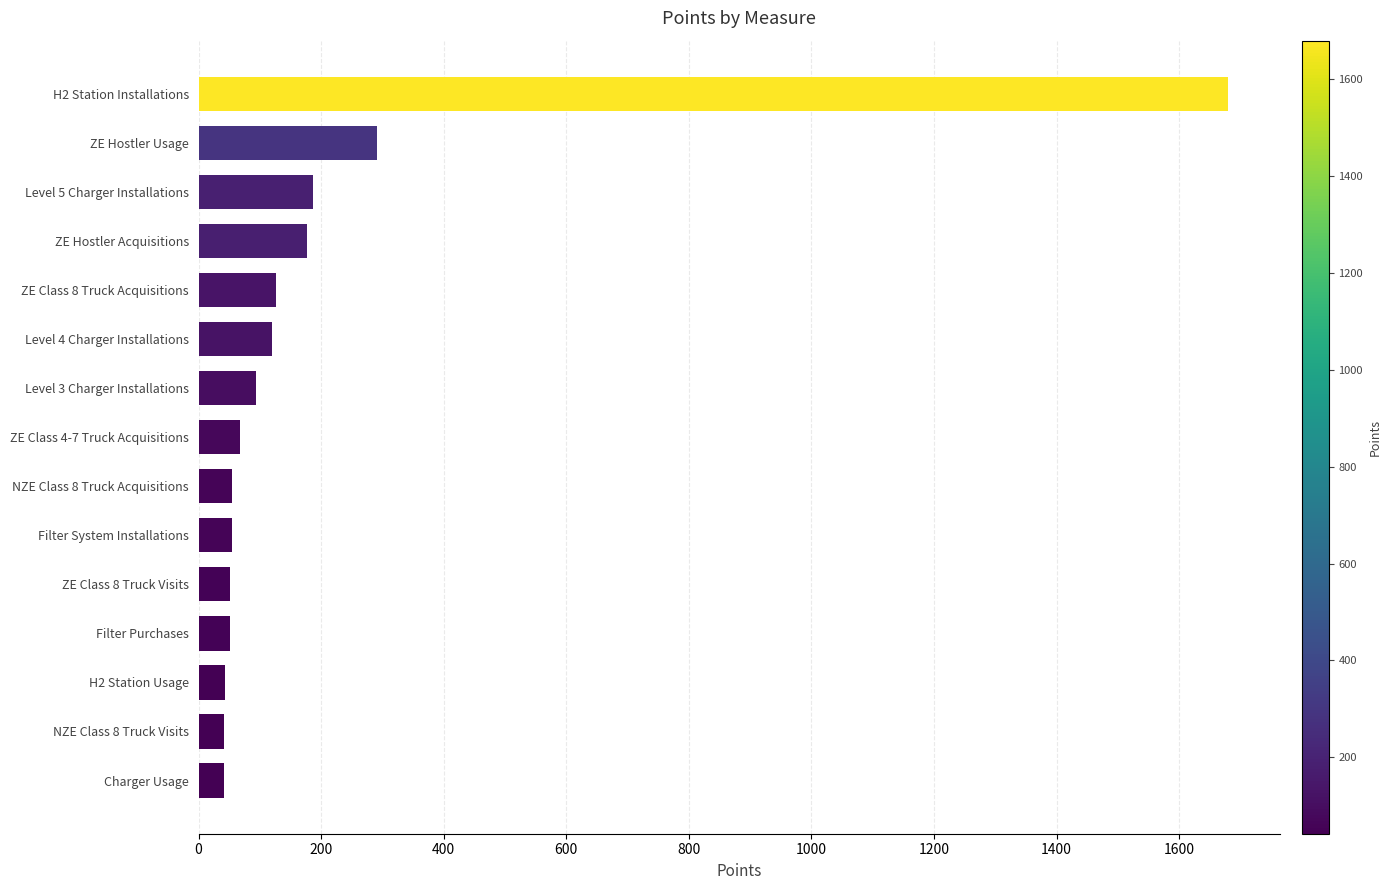

Where is the data nearest to the value 861?

ZE Hostler Usage